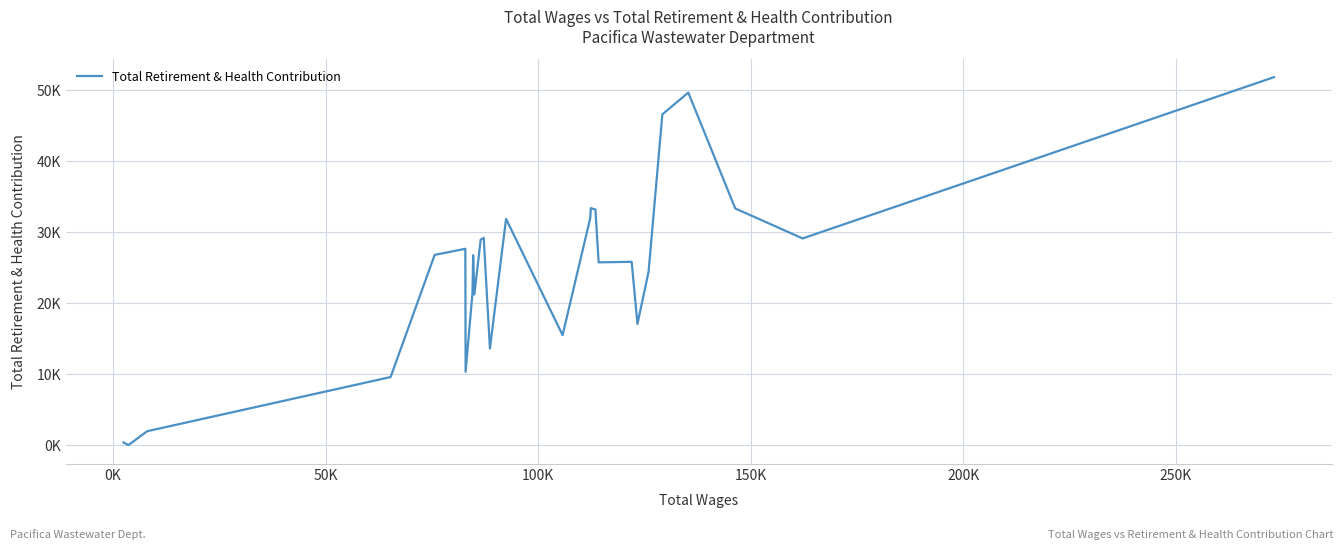

Does the chart have visible grid lines?

Yes